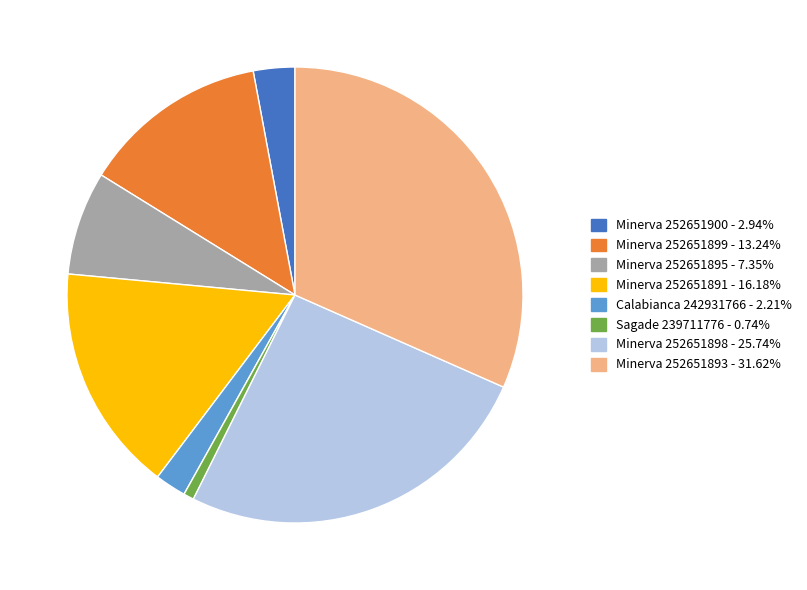

Is there any slice that represents more than half of the pie?

No